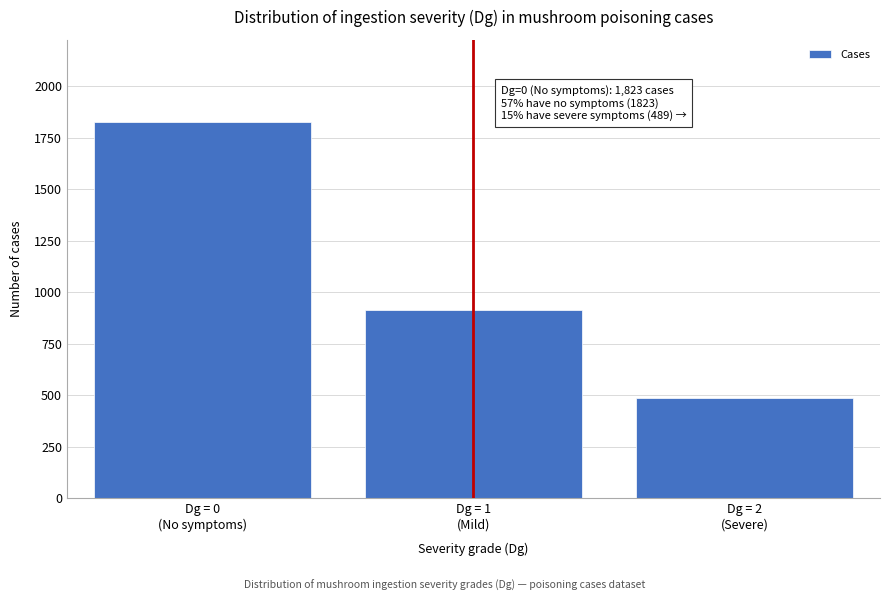

Reading right to left, extract all data points from this chart.

489	912	1823